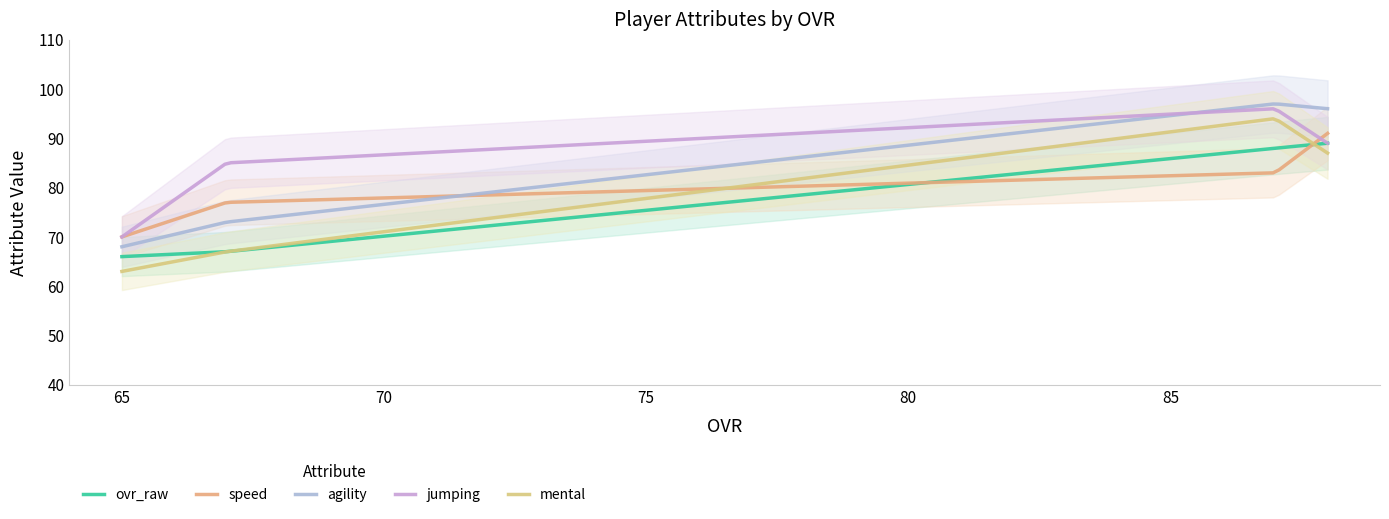

What is the value of the agility point at the 5th from the left?

81